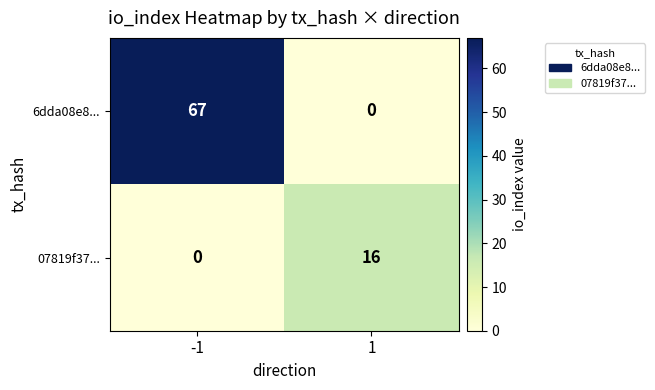

What is the total value across all series at -1?

67